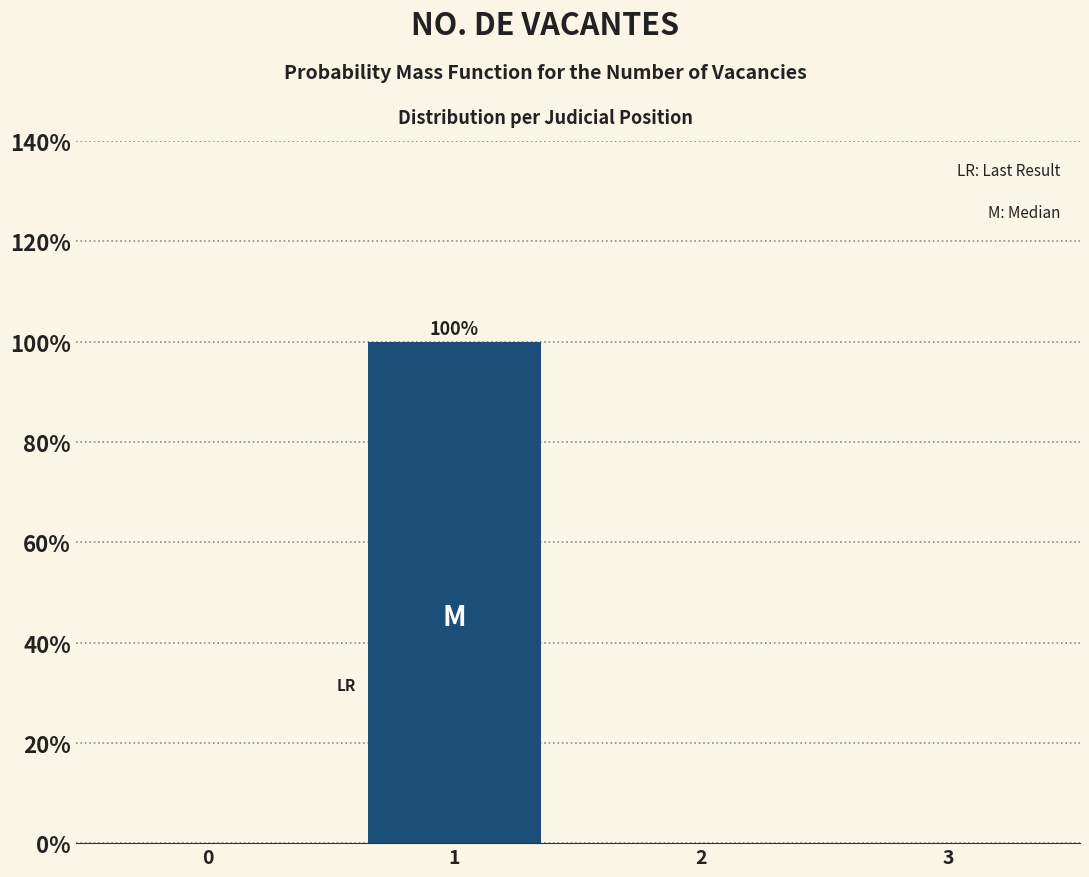

Reading right to left, transcribe all the data shown in this chart.

3=0	2=0	1=100	0=0